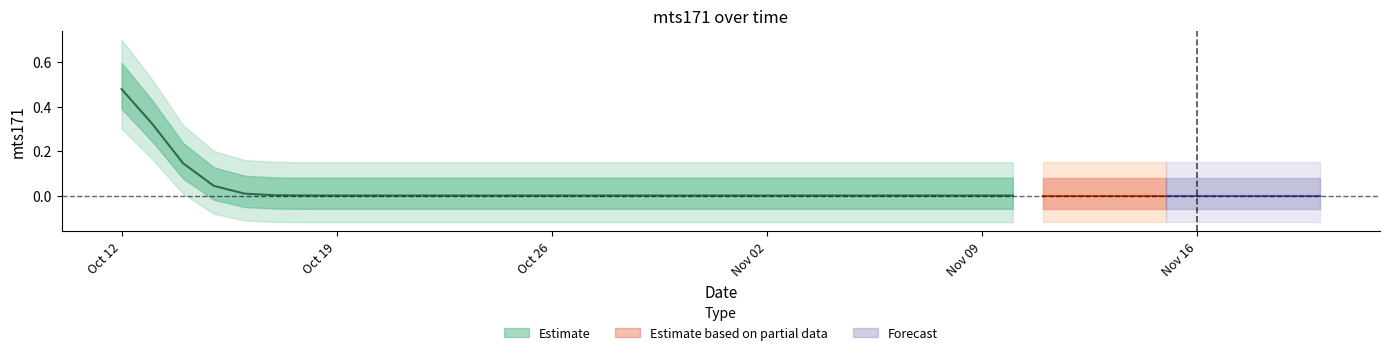

List the labels in order of value, largest first.

2020-10-12, 2020-10-13, 2020-10-14, 2020-10-15, 2020-10-16, 2020-10-17, 2020-10-18, 2020-10-19, 2020-10-20, 2020-10-21, 2020-10-22, 2020-10-23, 2020-10-24, 2020-10-25, 2020-10-26, 2020-10-27, 2020-10-28, 2020-10-29, 2020-10-30, 2020-10-31, 2020-11-01, 2020-11-02, 2020-11-03, 2020-11-04, 2020-11-05, 2020-11-06, 2020-11-07, 2020-11-08, 2020-11-09, 2020-11-10, 2020-11-11, 2020-11-12, 2020-11-13, 2020-11-14, 2020-11-15, 2020-11-16, 2020-11-17, 2020-11-18, 2020-11-19, 2020-11-20